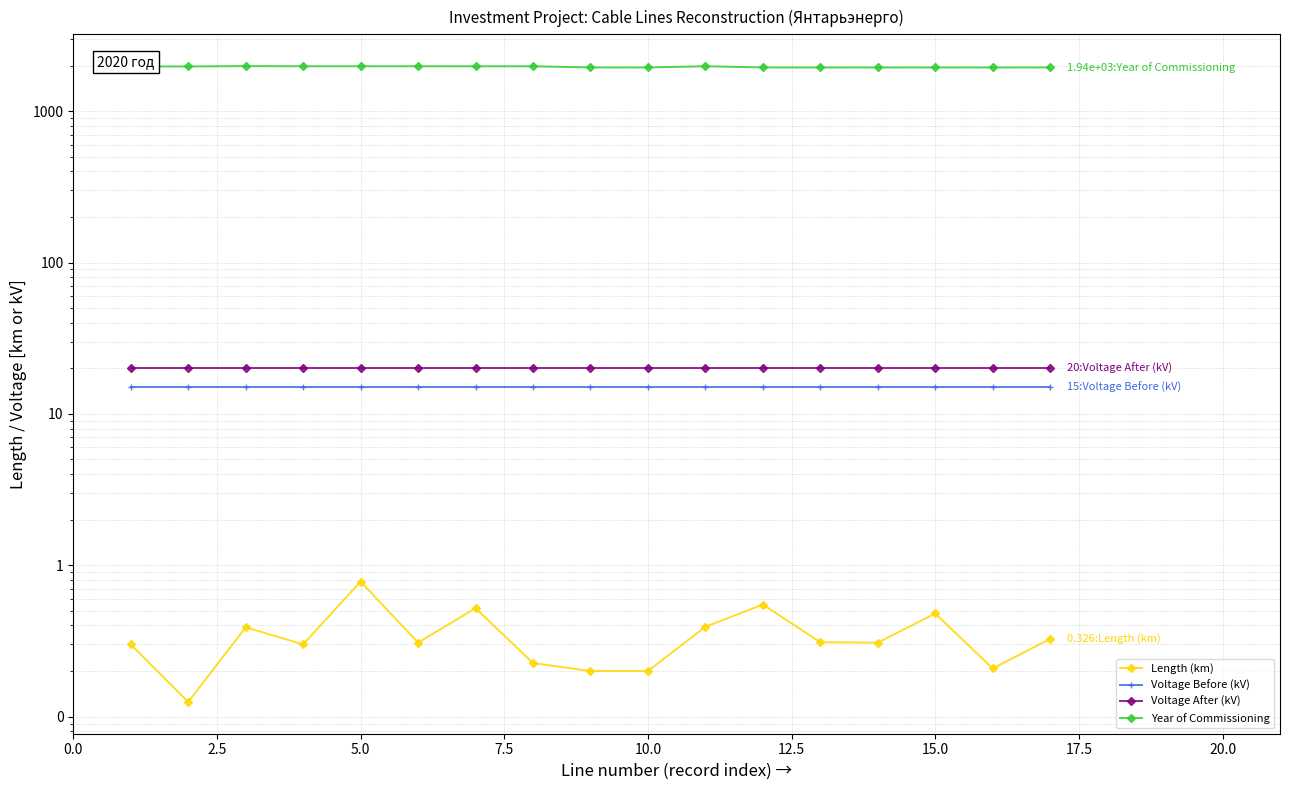

At how many categories does at least one series exceed 1305?

17